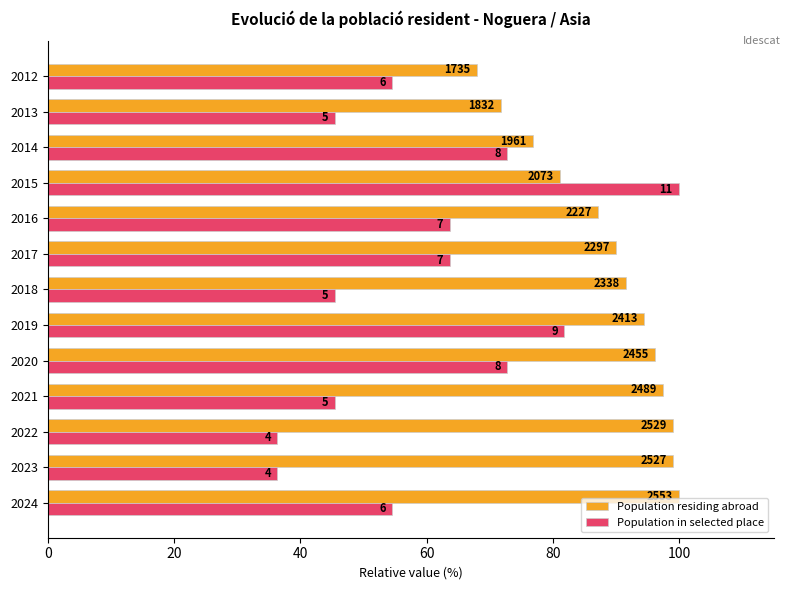

What are all the series names shown in the legend?

Population residing abroad, Population in selected place